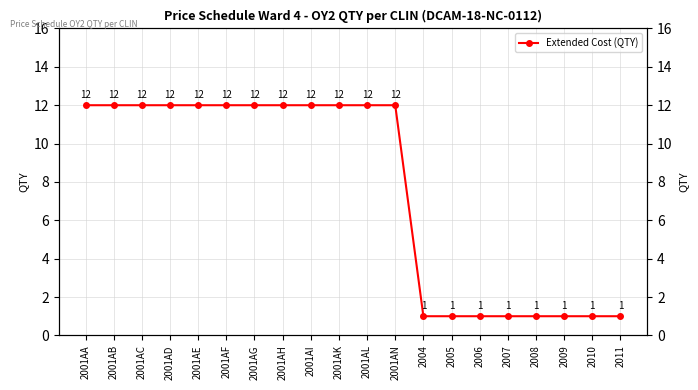

What is the value of the 1st point from the left?

12